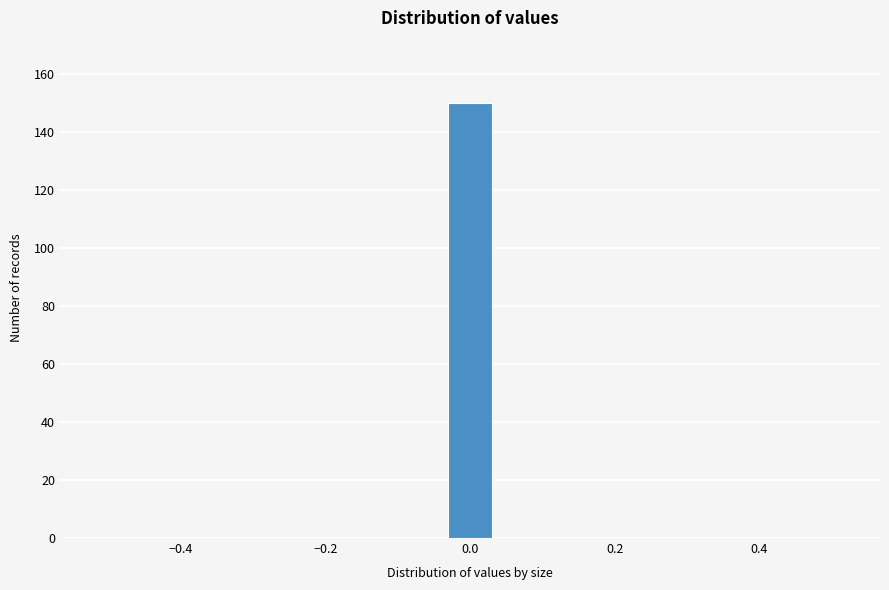

Read against the x-axis, roughly where is the centre of the tallest bar?

0.00